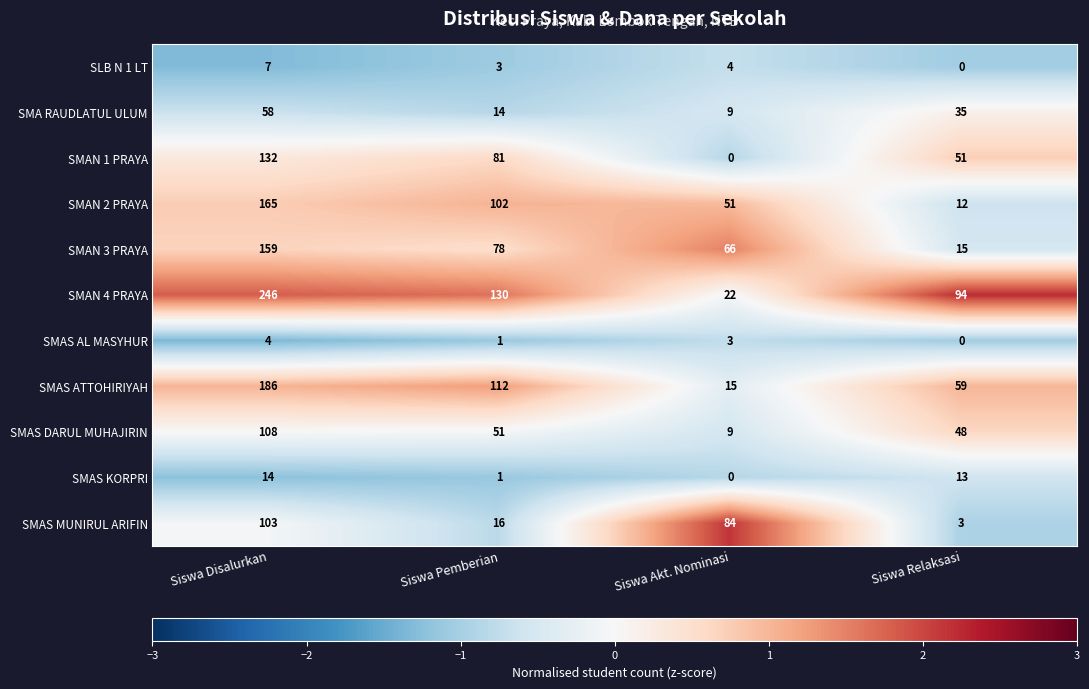

Which category has the highest value across all series?

Siswa Disalurkan